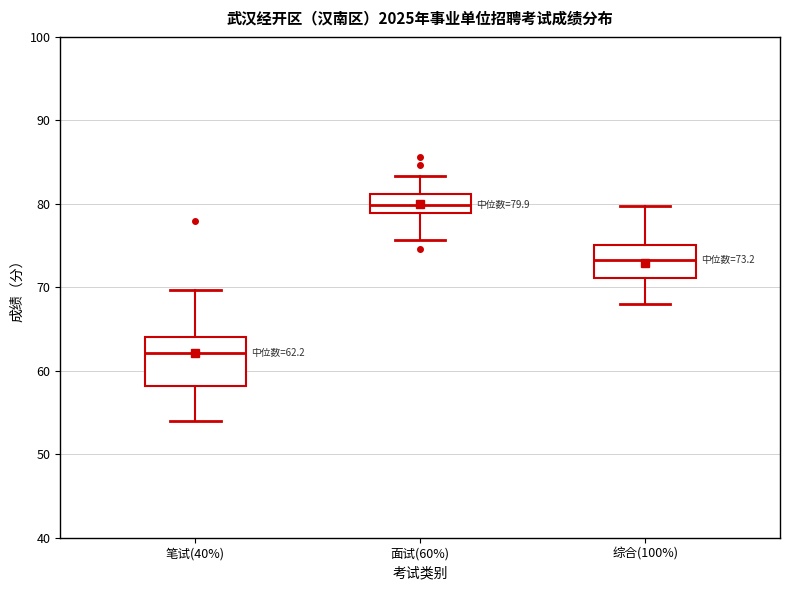

Which box is the tallest, from its lower edge to its upper edge?

笔试(40%)